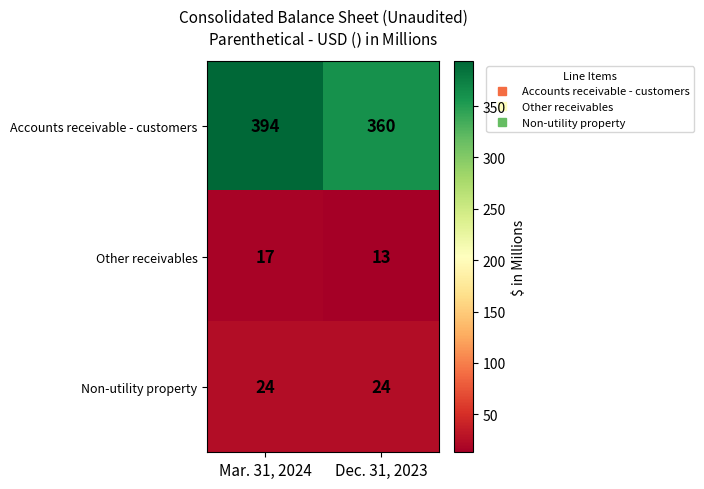

What is the difference between the highest and lowest values at Mar. 31, 2024?

377